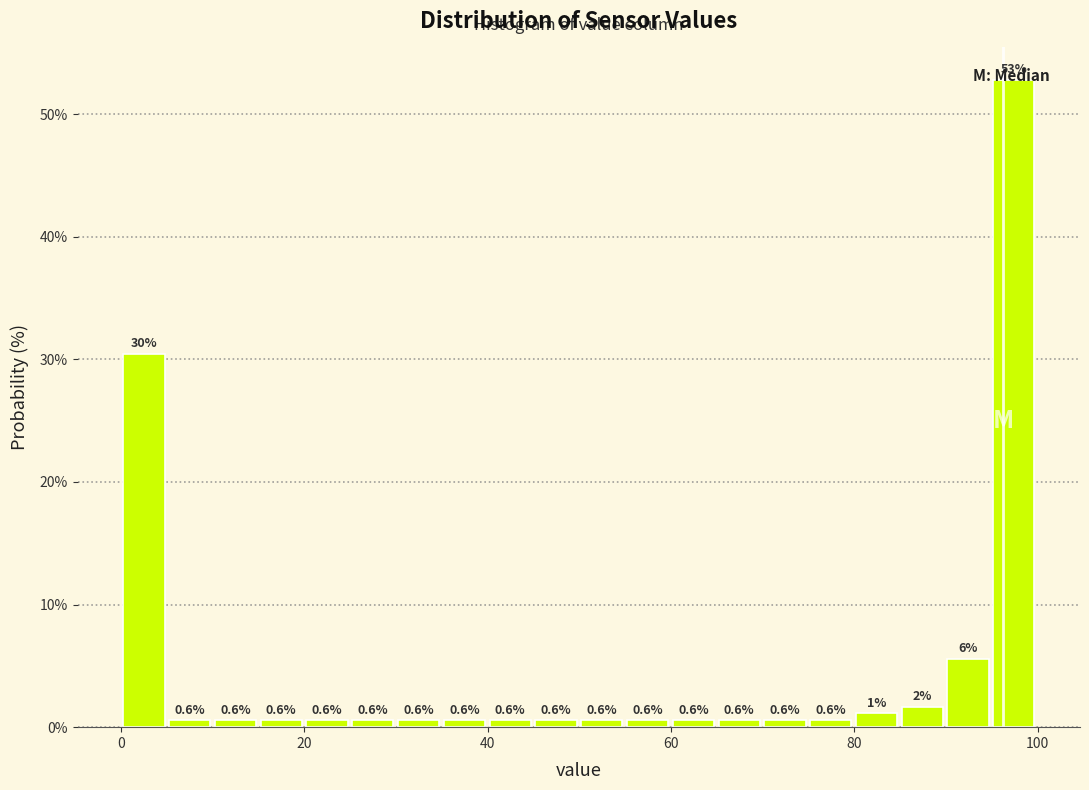

Around what value on the x-axis is the tallest bar? Give the approximate position of its centre, as read against the axis.

98